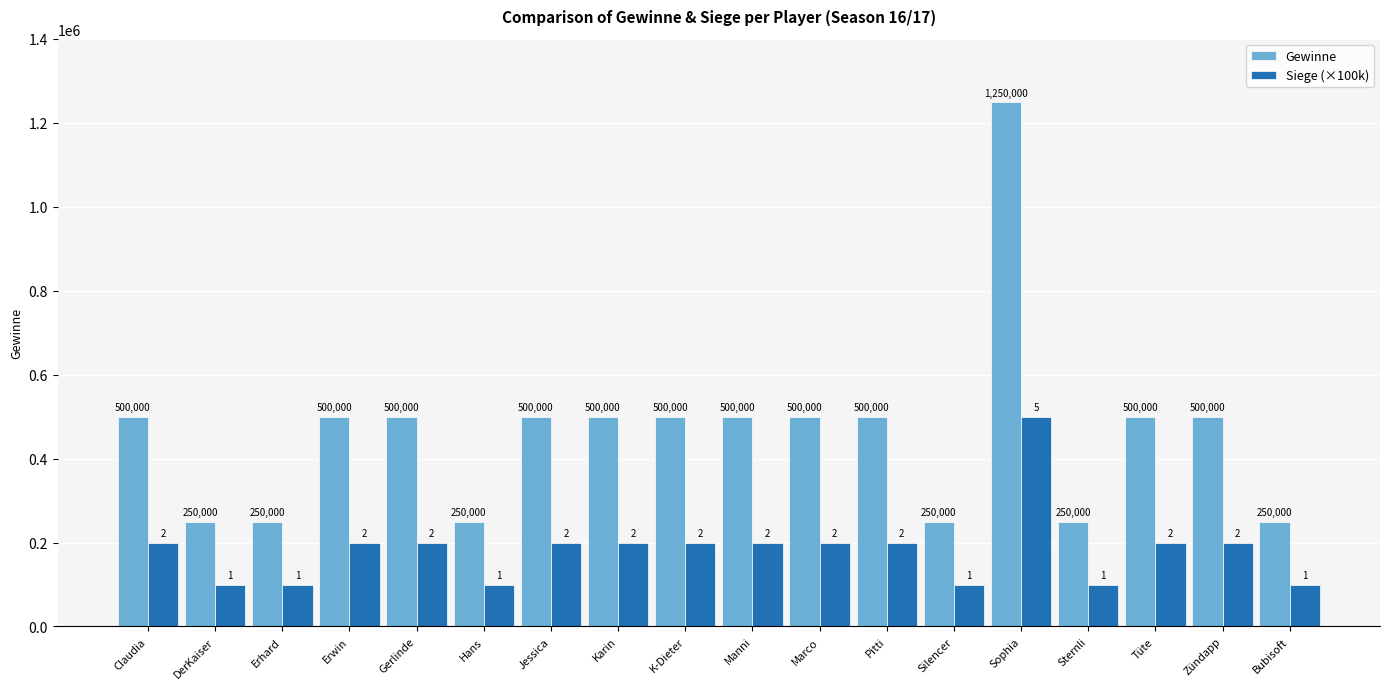

What is the value of the Gewinne bar at the 12th from the left?

500000